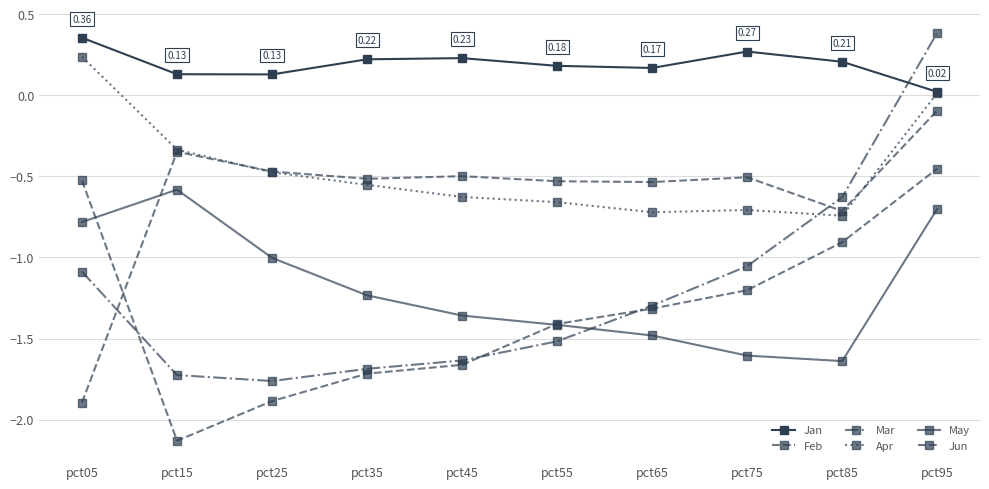

Is this an area chart (filled region under the line)?

No